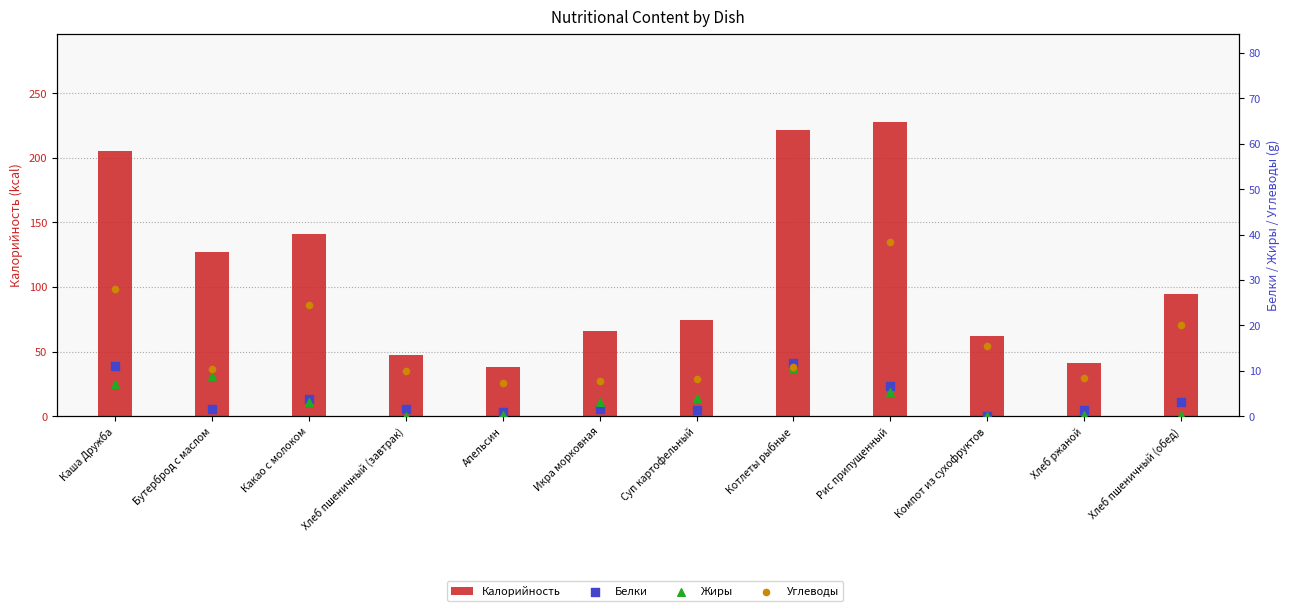

What is the total value across all series at Икра морковная?

77.8